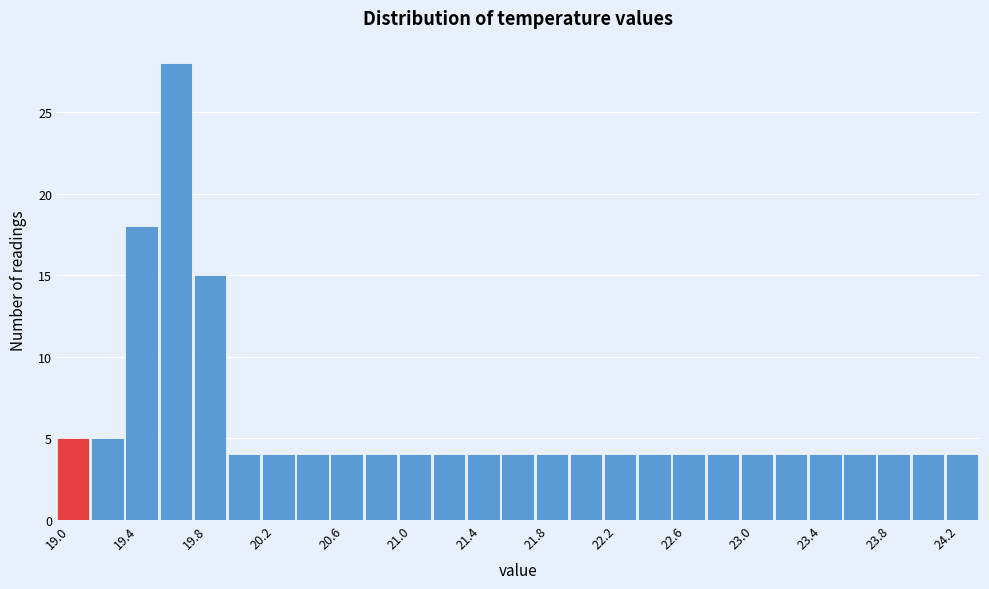

Reading left to right, list every bar in this chart as the range it spans on the x-axis followed by its height. The values are not printed on the chart, so give them approximately, as read against the axis.

19.0 to 19.2: 5
19.2 to 19.4: 5
19.4 to 19.6: 18
19.6 to 19.8: 28
19.8 to 20.0: 15
20.0 to 20.2: 4
20.2 to 20.4: 4
20.4 to 20.6: 4
20.6 to 20.8: 4
20.8 to 21.0: 4
21.0 to 21.2: 4
21.2 to 21.4: 4
21.4 to 21.6: 4
21.6 to 21.8: 4
21.8 to 22.0: 4
22.0 to 22.2: 4
22.2 to 22.4: 4
22.4 to 22.6: 4
22.6 to 22.8: 4
22.8 to 23.0: 4
23.0 to 23.2: 4
23.2 to 23.4: 4
23.4 to 23.6: 4
23.6 to 23.8: 4
23.8 to 24.0: 4
24.0 to 24.2: 4
24.2 to 24.4: 4